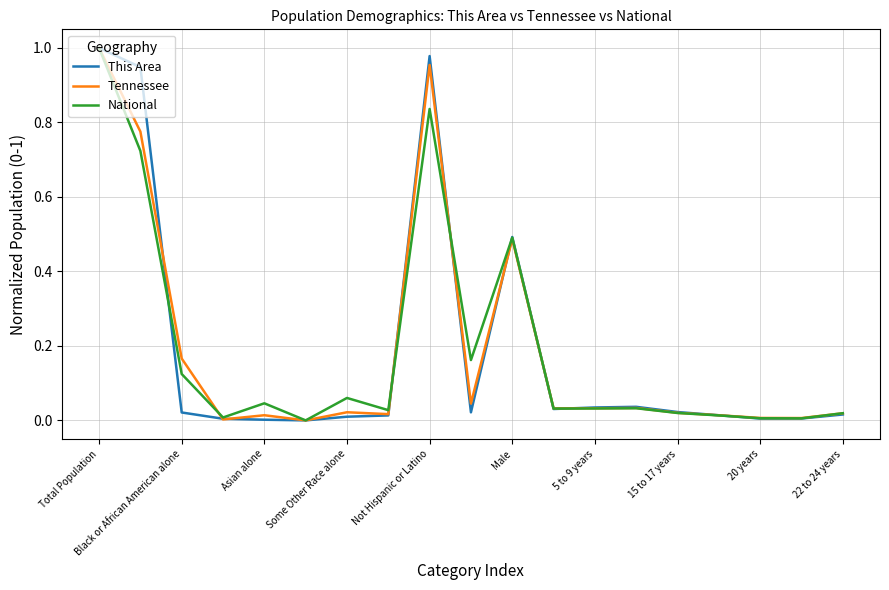

List the series in order of their overall mean, highest first.

This Area, Tennessee, National